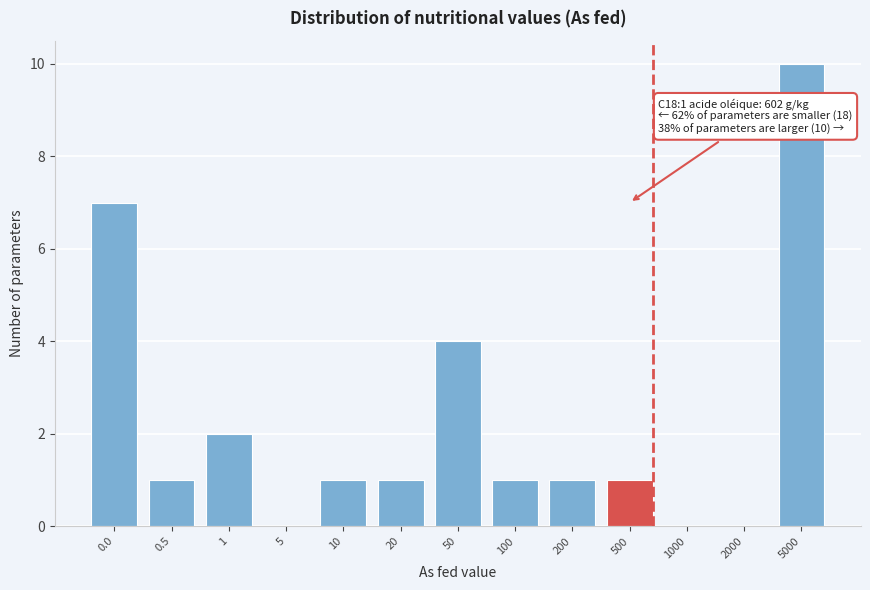

Reading left to right, list all the values displayed in this chart.

0.0=7	0.5=1	1=2	5=0	10=1	20=1	50=4	100=1	200=1	500=1	1000=0	2000=0	5000=10